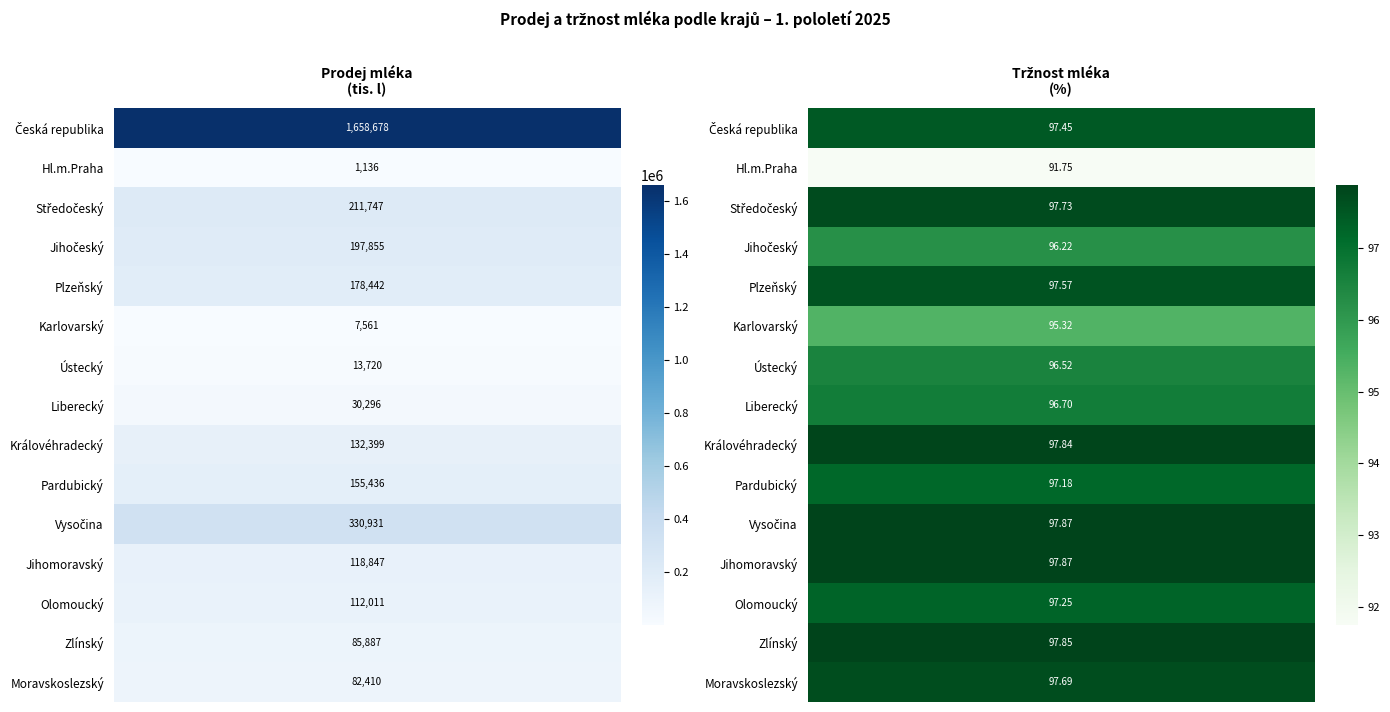

What is the minimum value for Prodej mléka (tis. l)?

1135.6